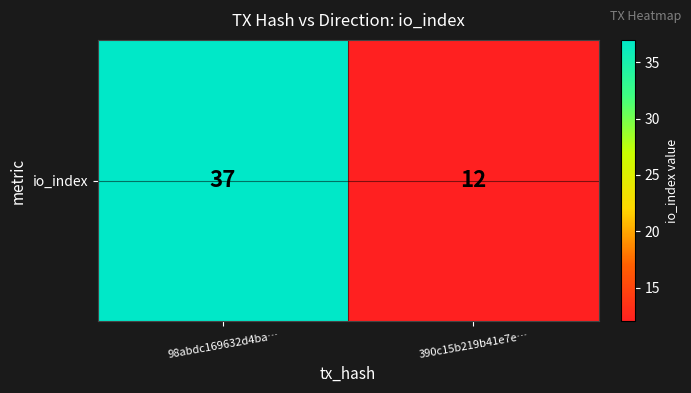

Reading left to right, list all the values displayed in this chart.

98abdc169632d4ba…=37	390c15b219b41e7e…=12